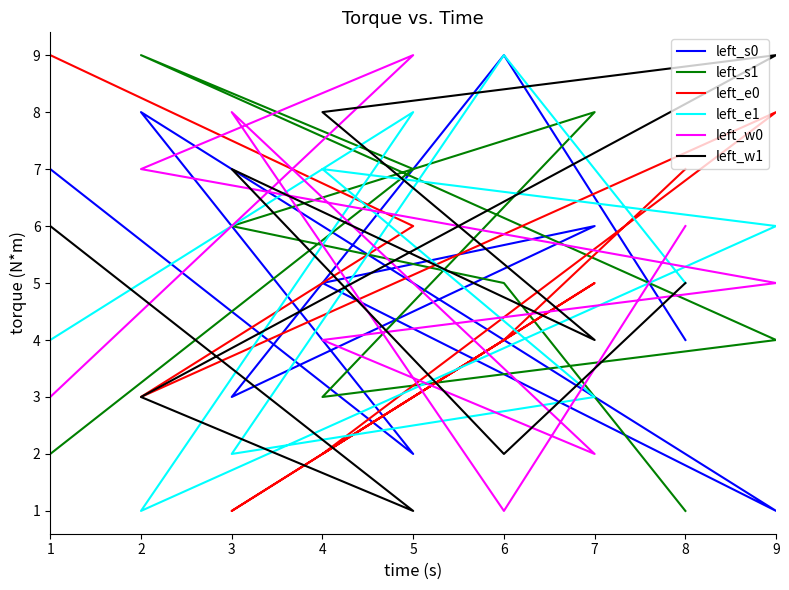

What is the value of the left_s0 point at the 5th from the left?

5